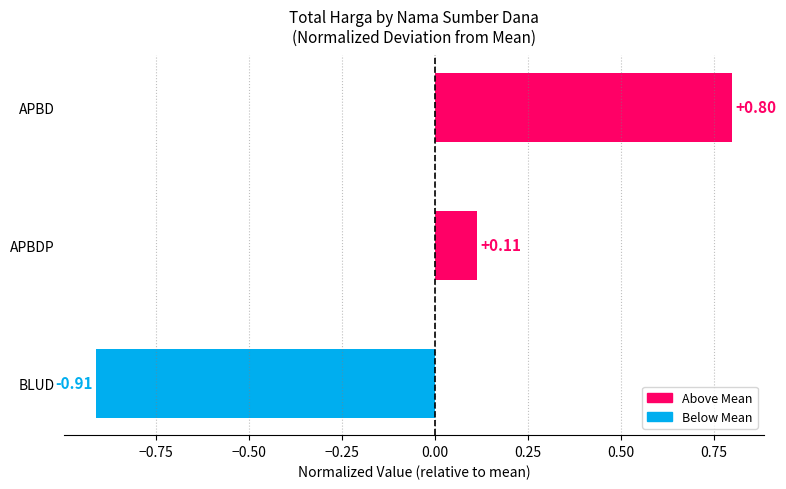

Rank the categories by value from highest to lowest.

APBD, APBDP, BLUD